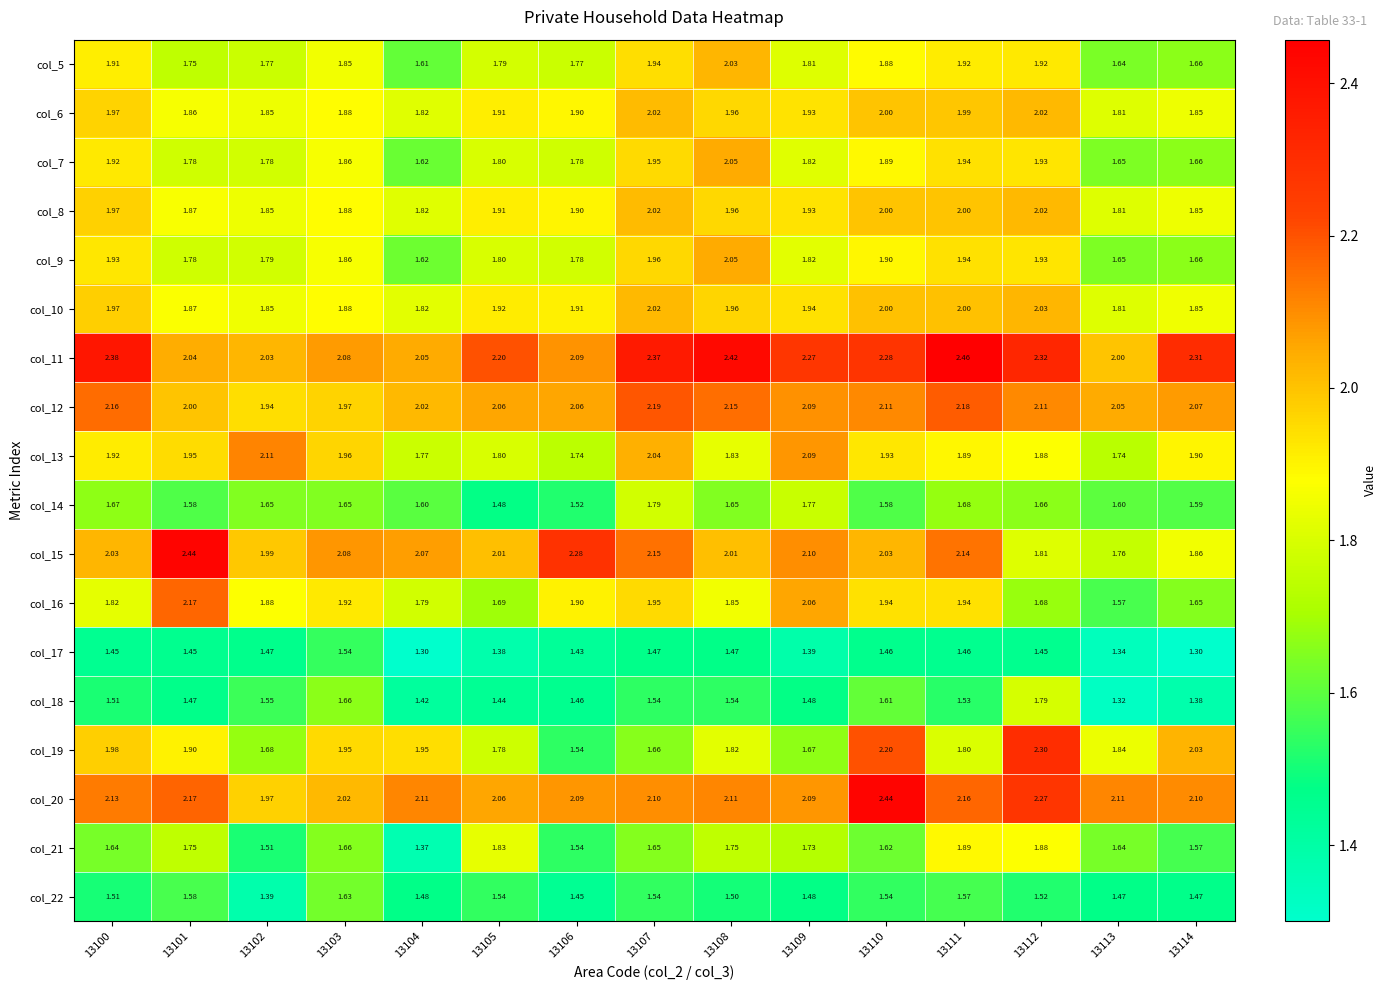

Is the value of col_21 at 13101 greater than the value of col_22 at 13113?

Yes